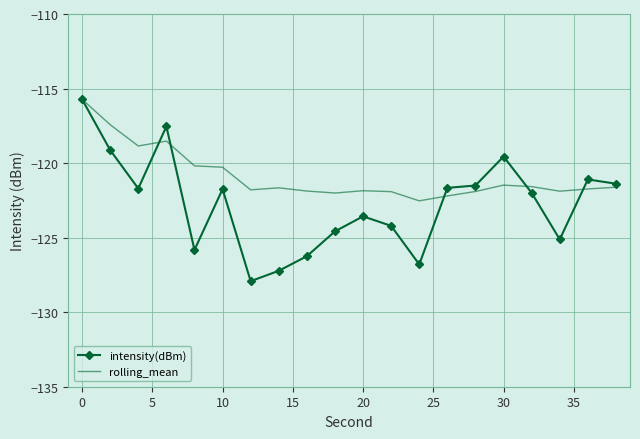

List the series in order of their overall mean, lowest first.

intensity(dBm), rolling_mean